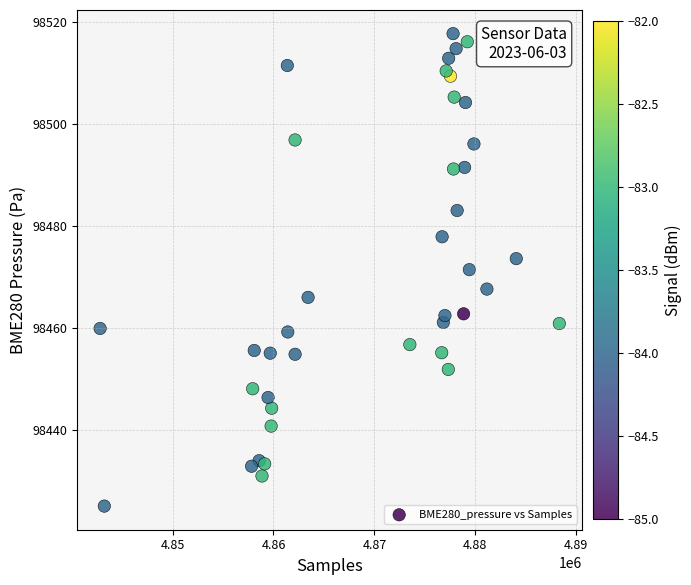

What is the range of X values (max minus min)?

45510.0